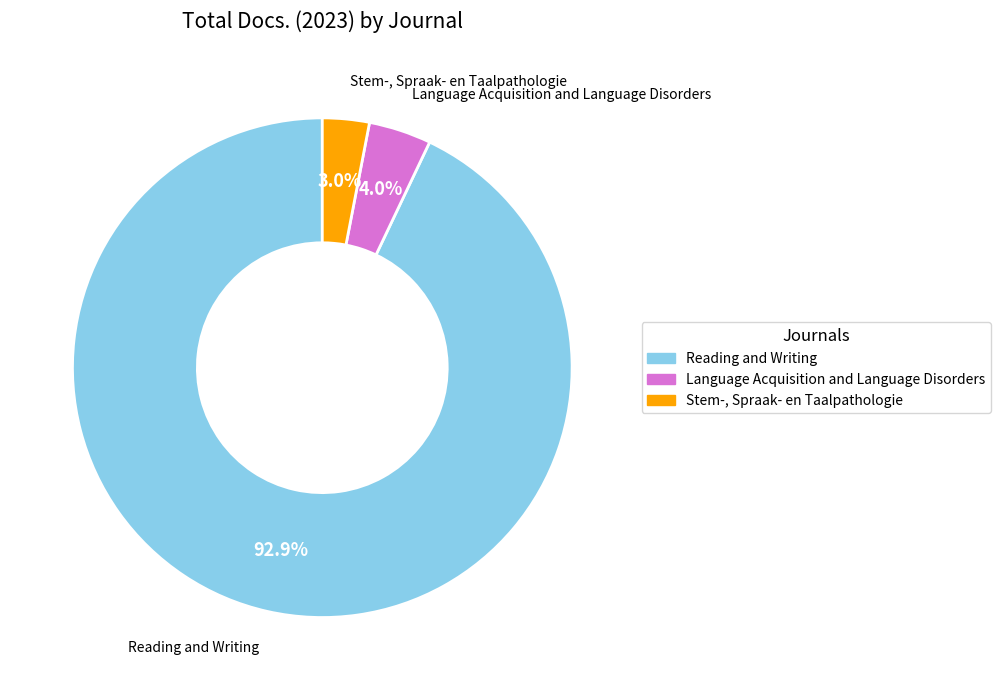

Rank the categories by value from lowest to highest.

Stem-, Spraak- en Taalpathologie, Language Acquisition and Language Disorders, Reading and Writing